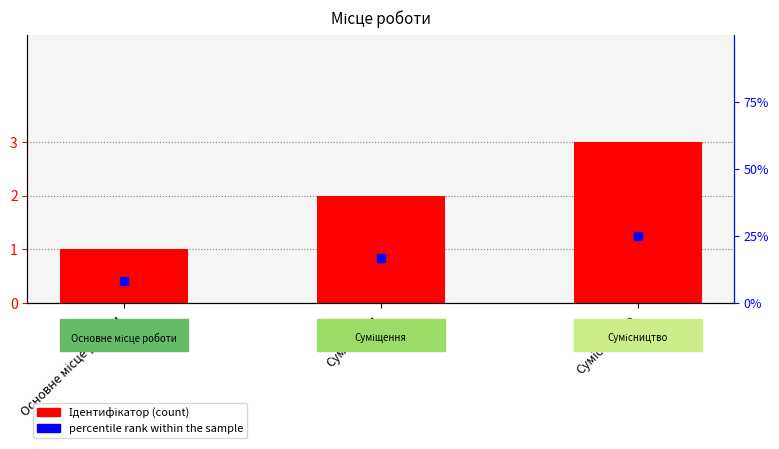

At which category is the sum across all series the highest?

Сумісництво